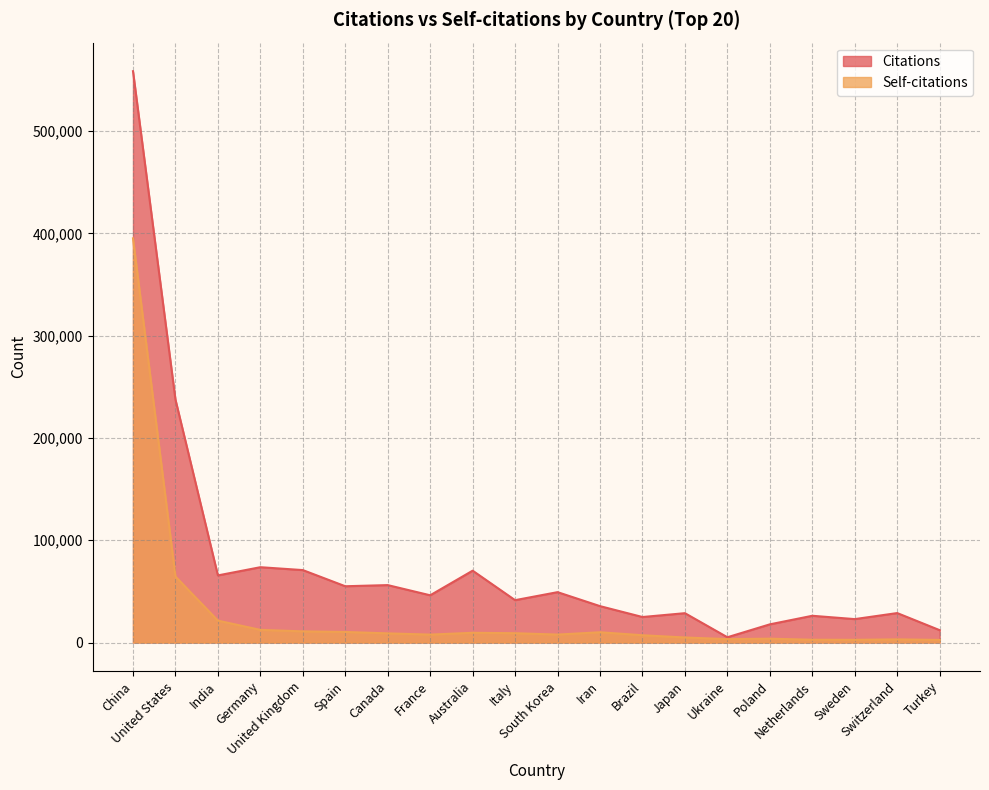

Is the value of Citations at Spain greater than the value of Self-citations at Australia?

Yes